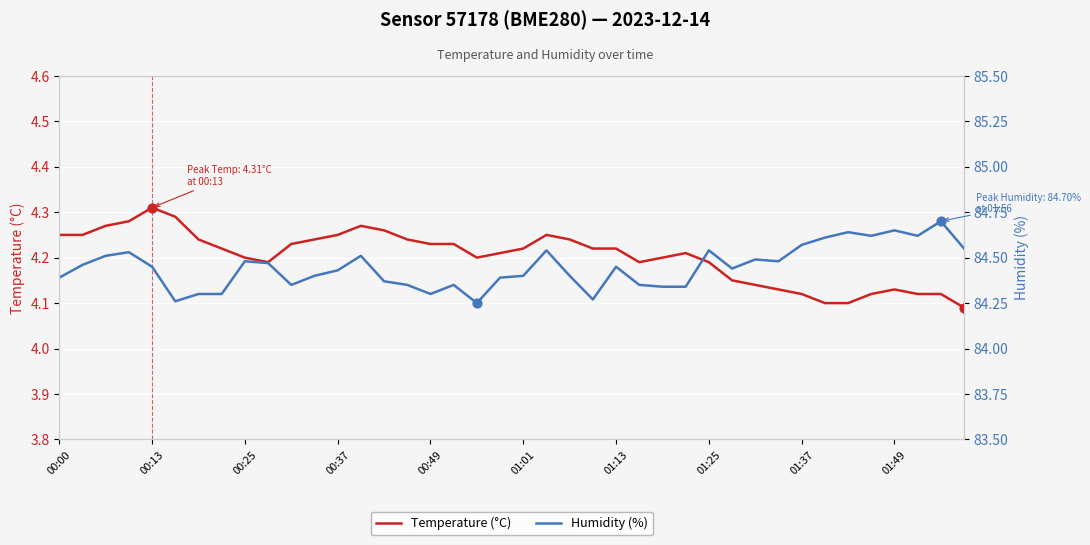

Which series reaches the maximum Y coordinate?

Humidity (%)